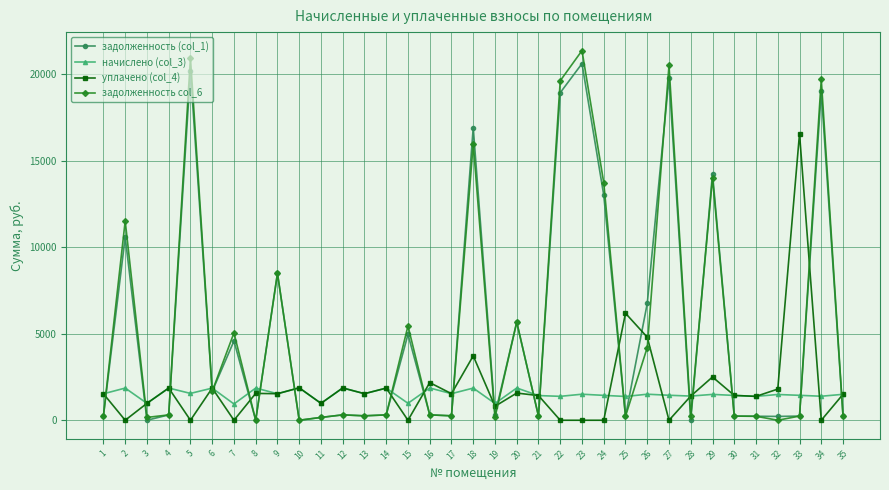

How many series are shown in this chart?

4